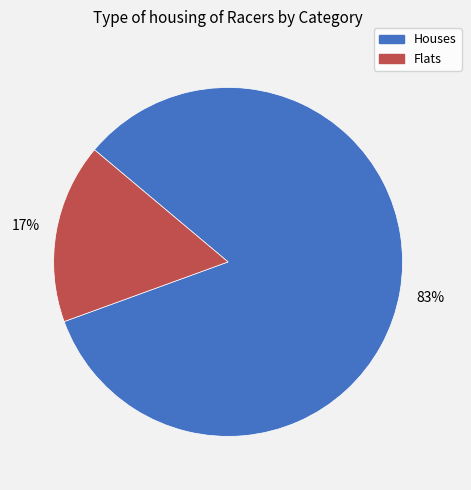

To the nearest percent, what is the average slice percentage?

50%